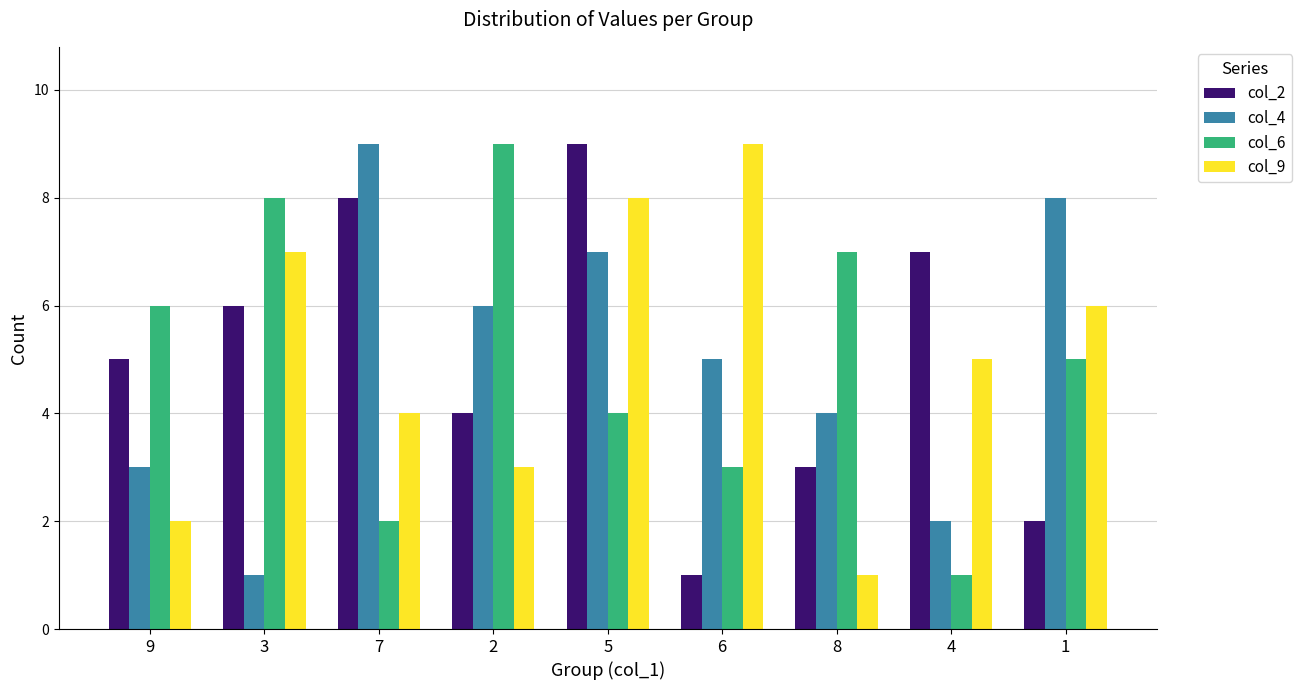

Is it true that col_9 equals 7 at 4?

False